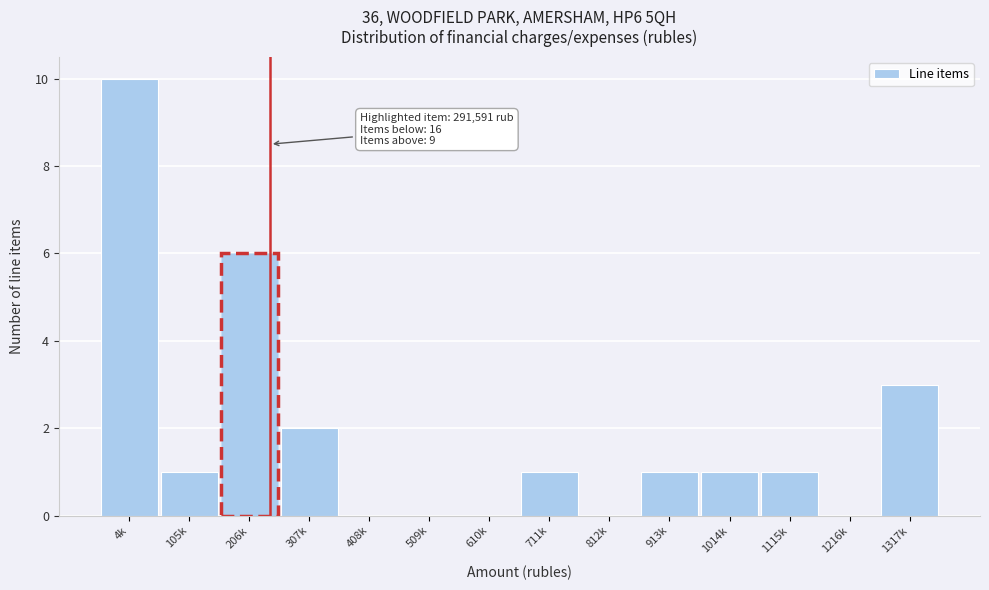

Reading right to left, list all the values displayed in this chart.

1317k=3	1216k=0	1115k=1	1014k=1	913k=1	812k=0	711k=1	610k=0	509k=0	408k=0	307k=2	206k=6	105k=1	4k=10